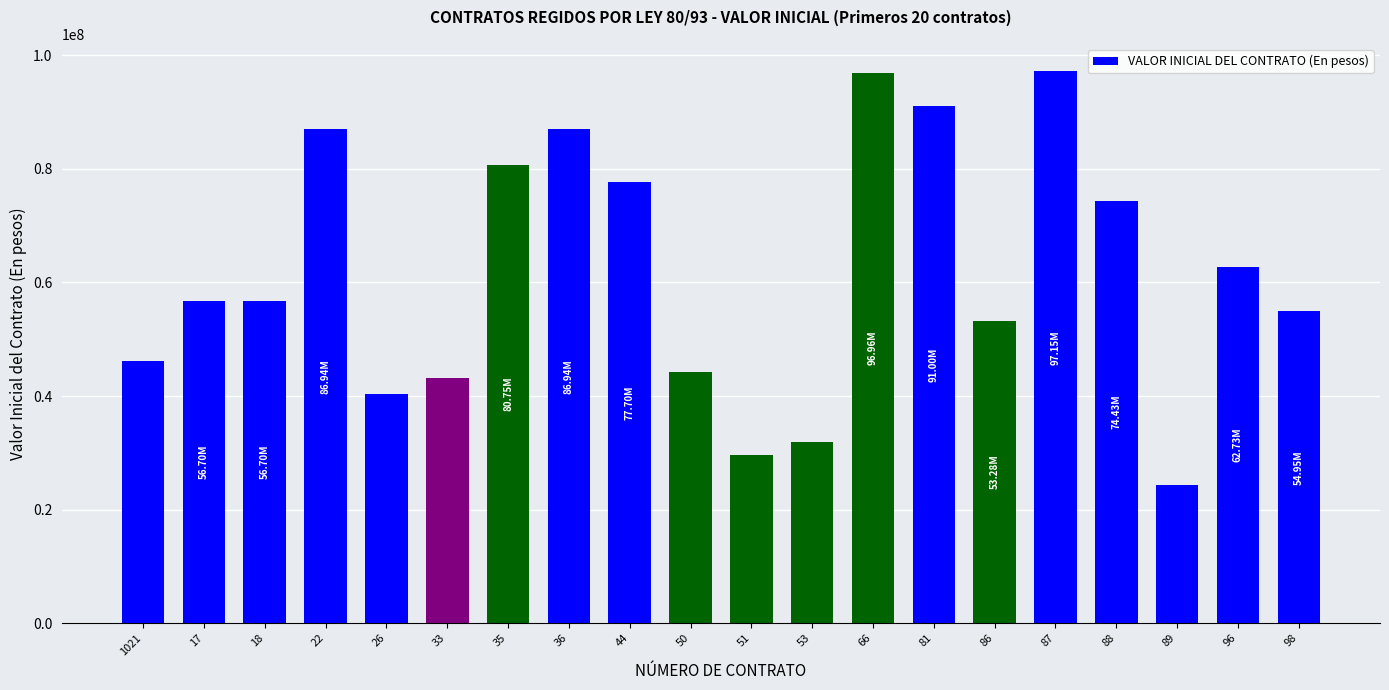

What is the label of the 8th bar from the right?

66